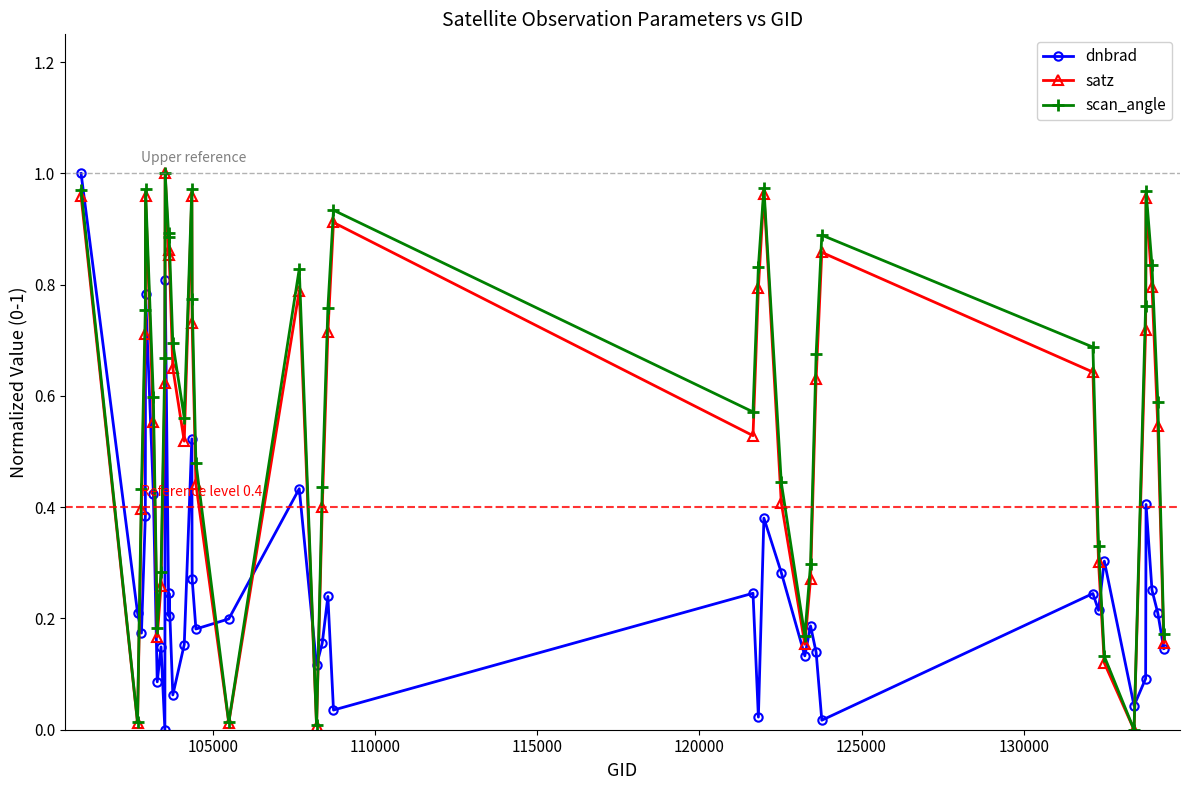

True or false: scan_angle has more than 1 points higher than both neighbors.

True